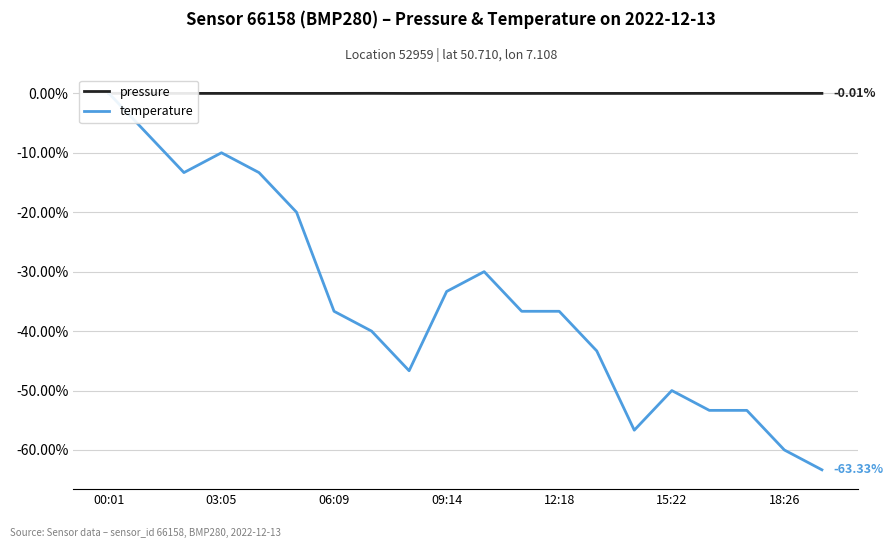

True or false: pressure has more than 0 interior local peaks.

True